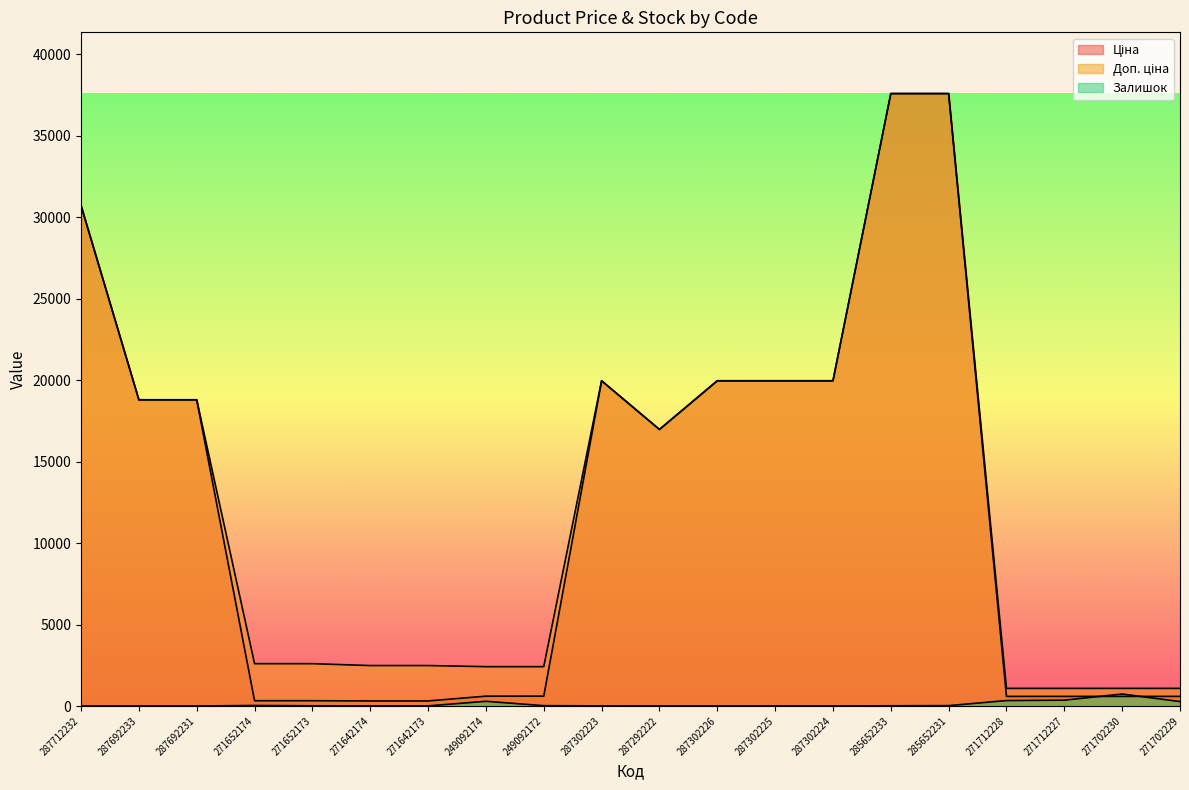

True or false: Залишок has more than 1 points higher than both neighbors.

True